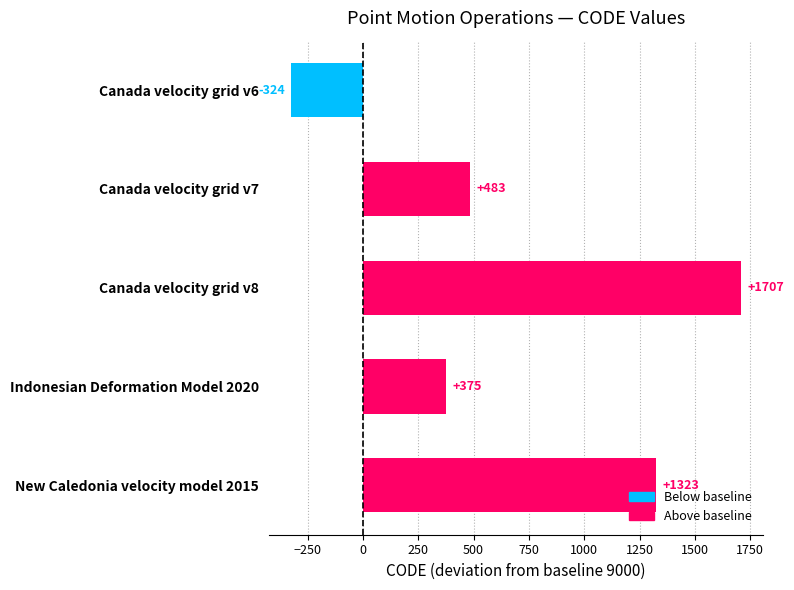

The chart shows a value of 1323 at New Caledonia velocity model 2015. True or false?

True